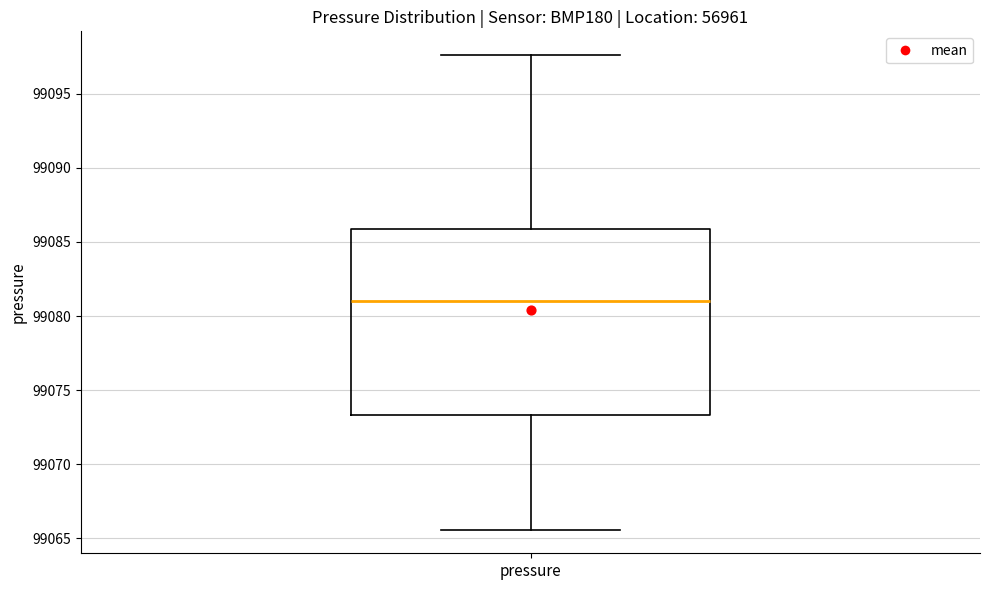

Where does the lower whisker of the box for pressure end on the y-axis? The values are not printed on the chart, so give them approximately, as read against the axis.

99065.5